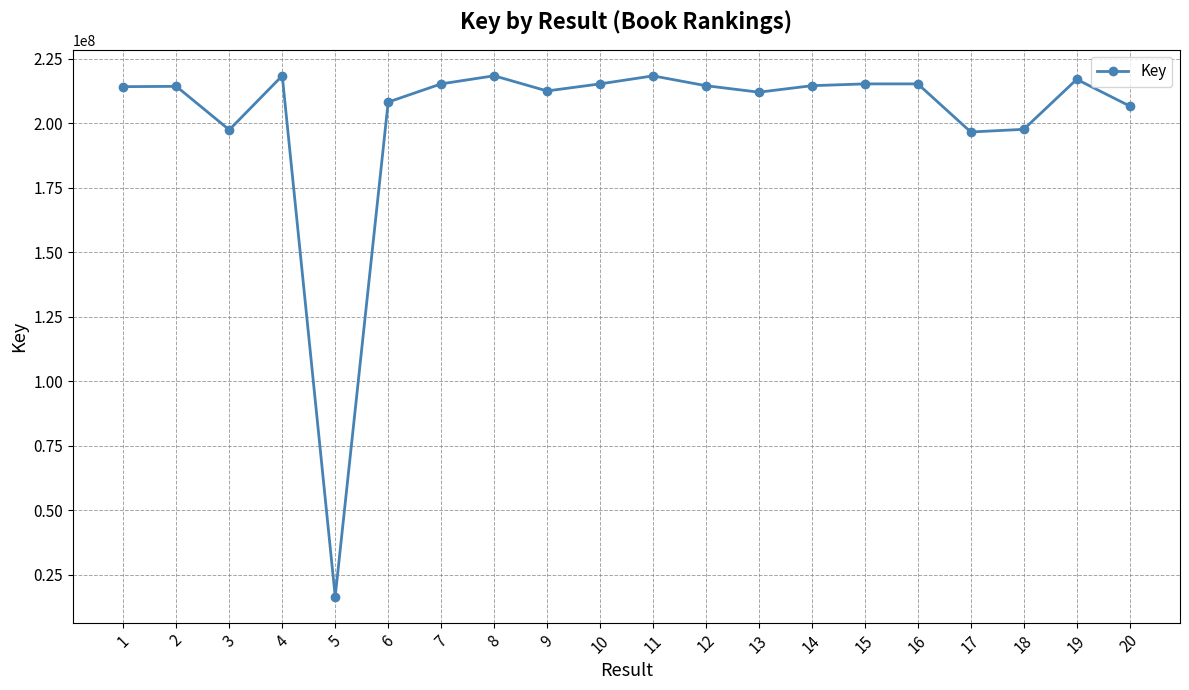

Where is the first local minimum?

3